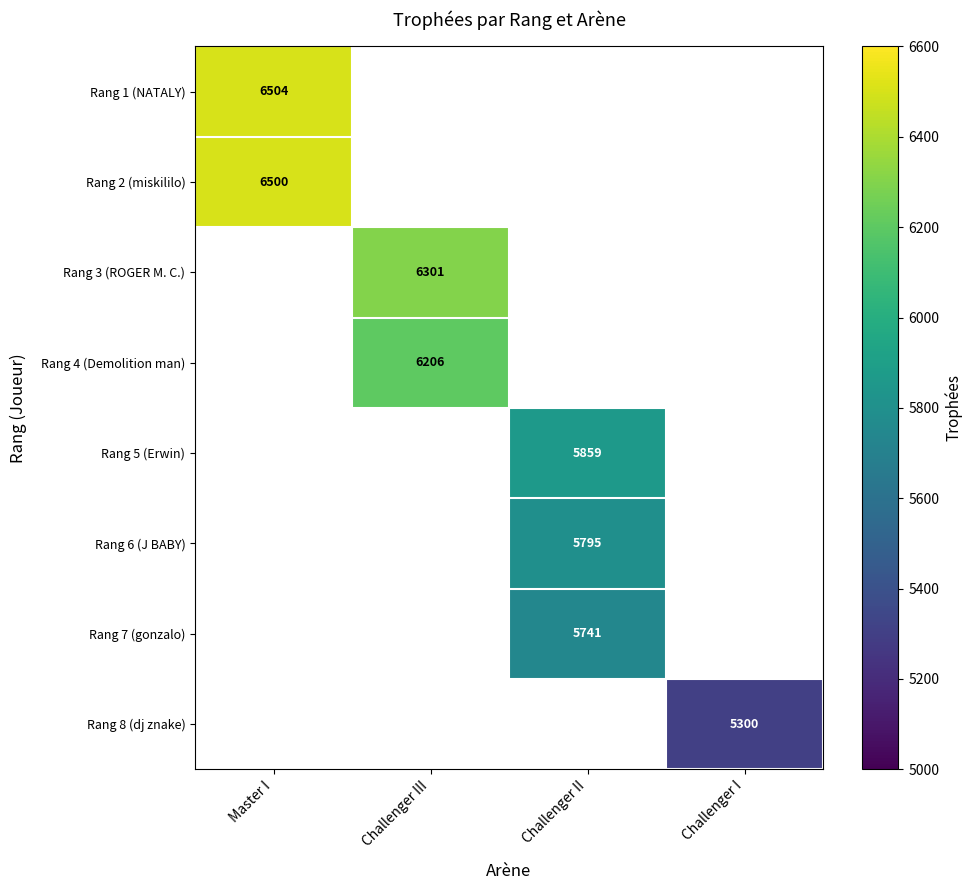

Which category has the highest value across all series?

Master I